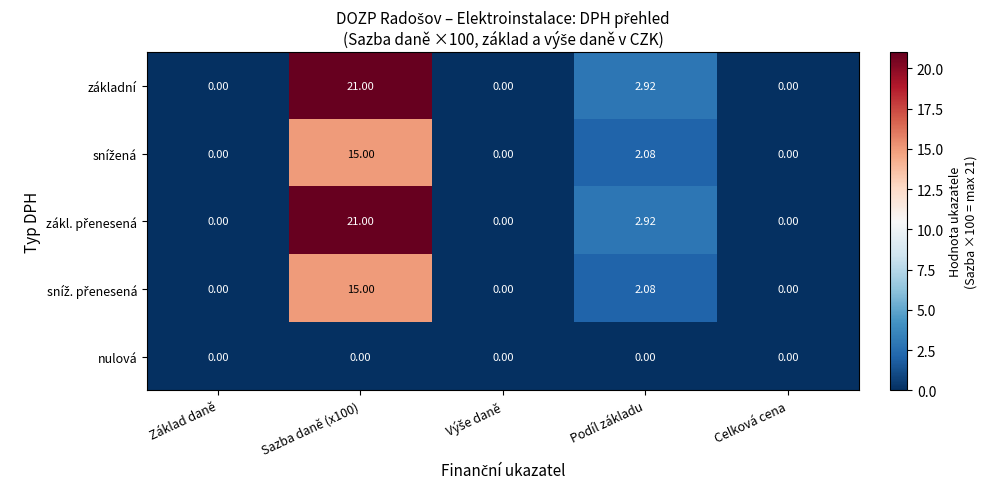

How many categories are shown in the chart?

5